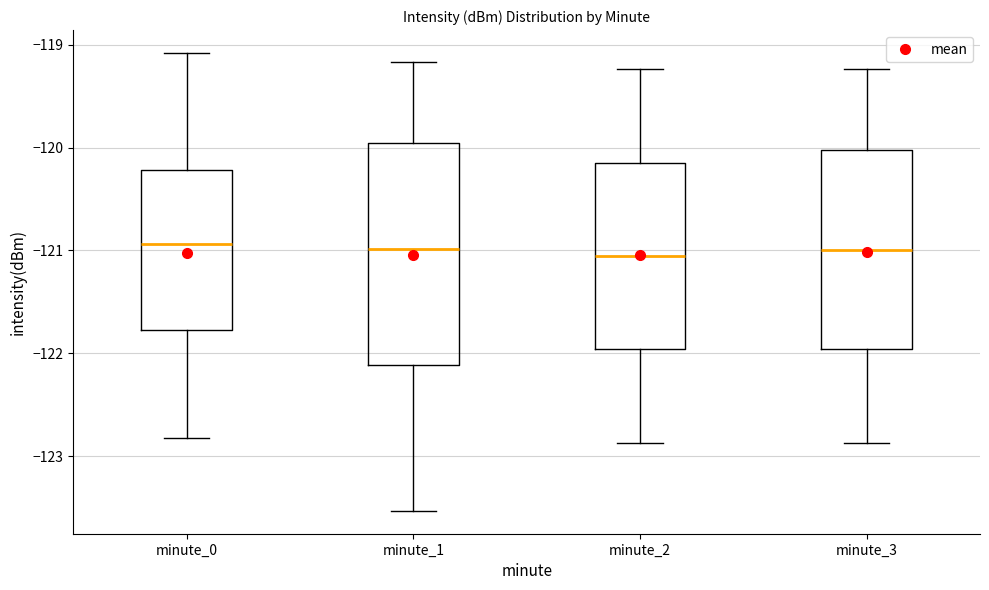

Reading left to right, read every box against the y-axis: the position of its median line, the range the box covers, and the ends of its whiskers. The values are not printed on the chart, so give them approximately, as read against the axis.

minute_0: median -120.9, box -121.8 to -120.2, whiskers -122.8 to -119.1
minute_1: median -121.0, box -122.1 to -120.0, whiskers -123.5 to -119.2
minute_2: median -121.1, box -122.0 to -120.2, whiskers -122.9 to -119.2
minute_3: median -121.0, box -122.0 to -120.0, whiskers -122.9 to -119.2